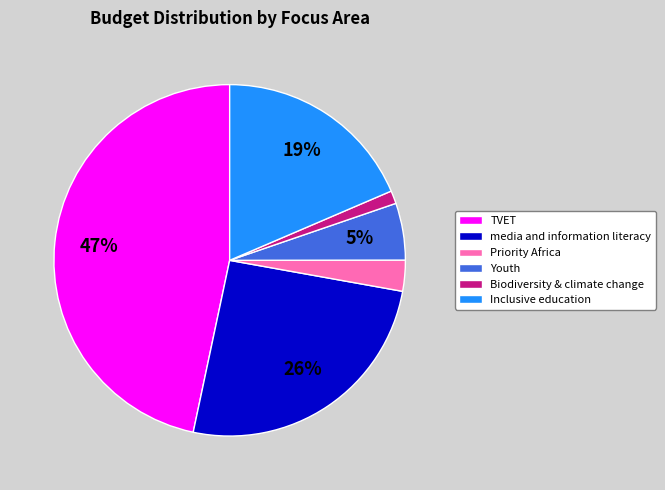

Is the sum of media and information literacy and Biodiversity & climate change greater than half?

No